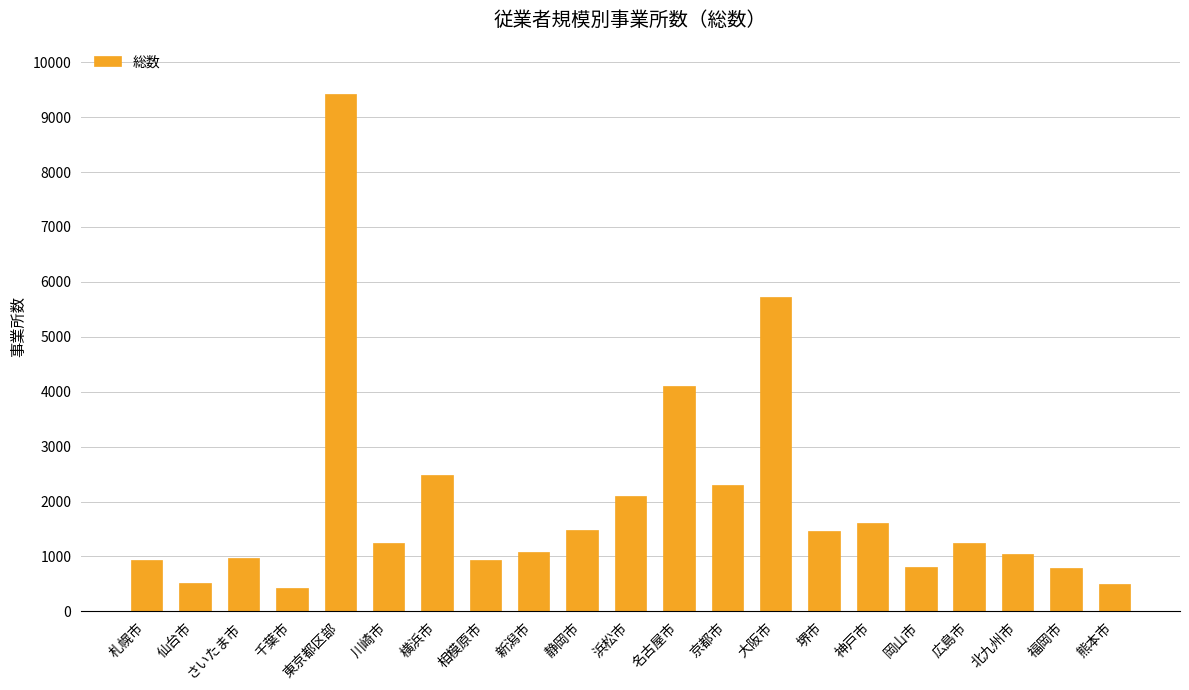

Read the value at 名古屋市.

4112